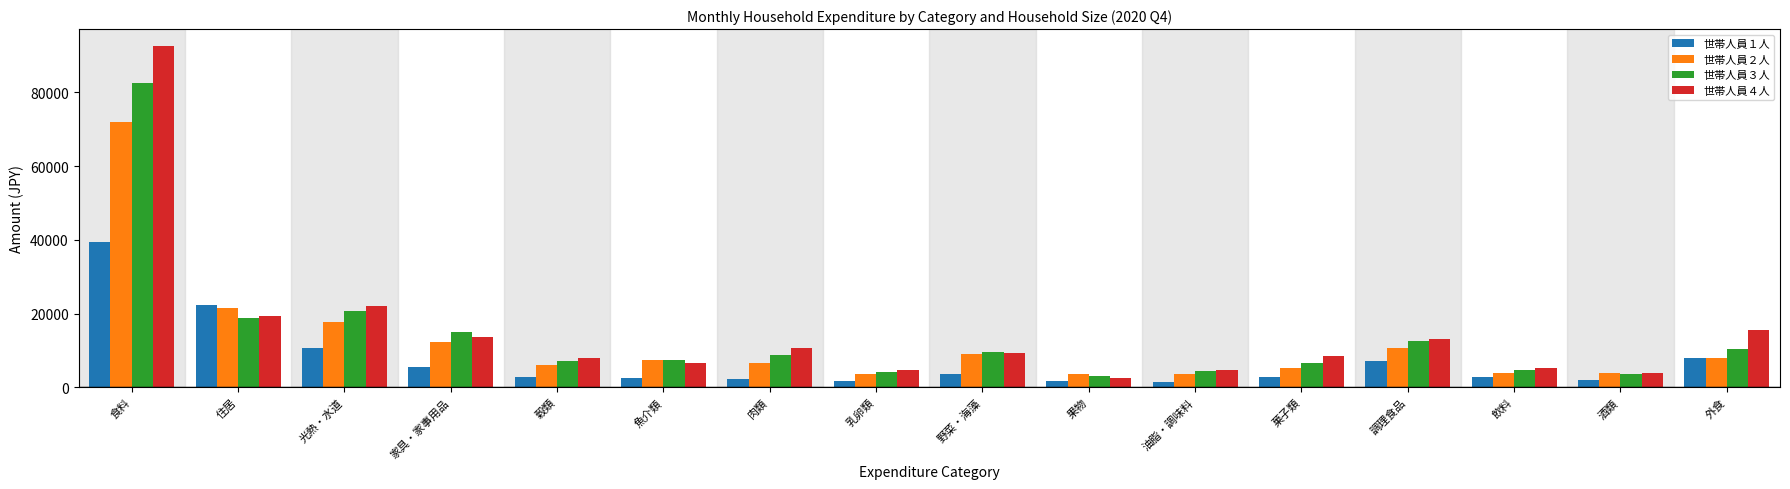

What is the difference between the 世帯人員３人 values at 菓子類 and 穀類?

591